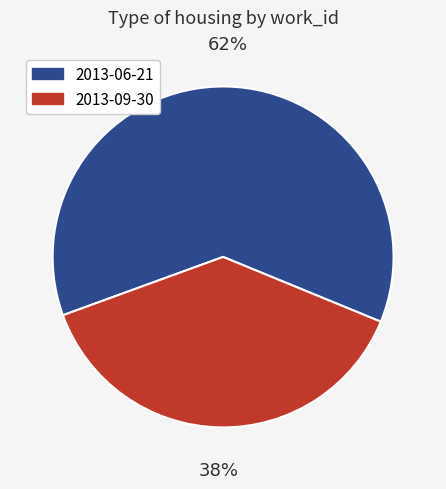

Do 2013-06-21 and 2013-09-30 together represent more than half of the pie?

Yes